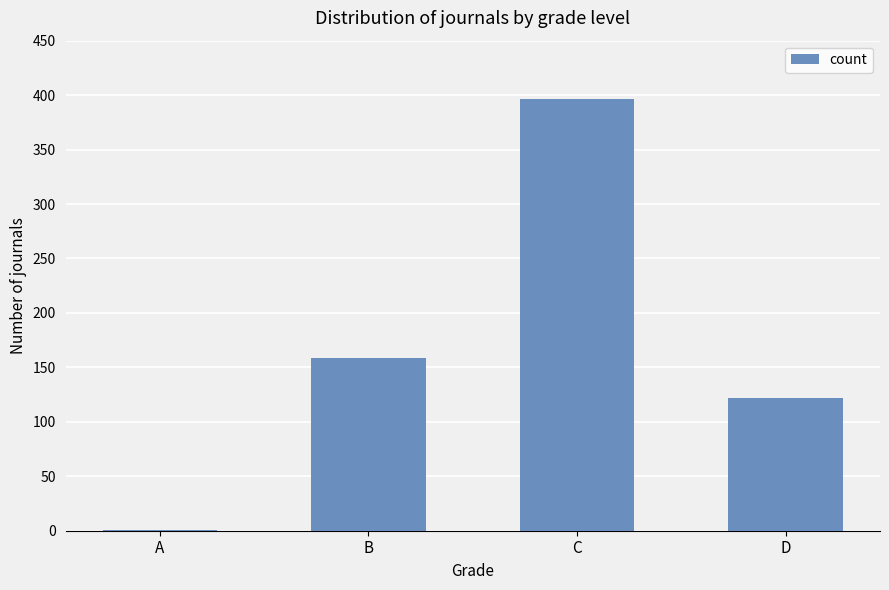

What is the greatest value displayed?

396